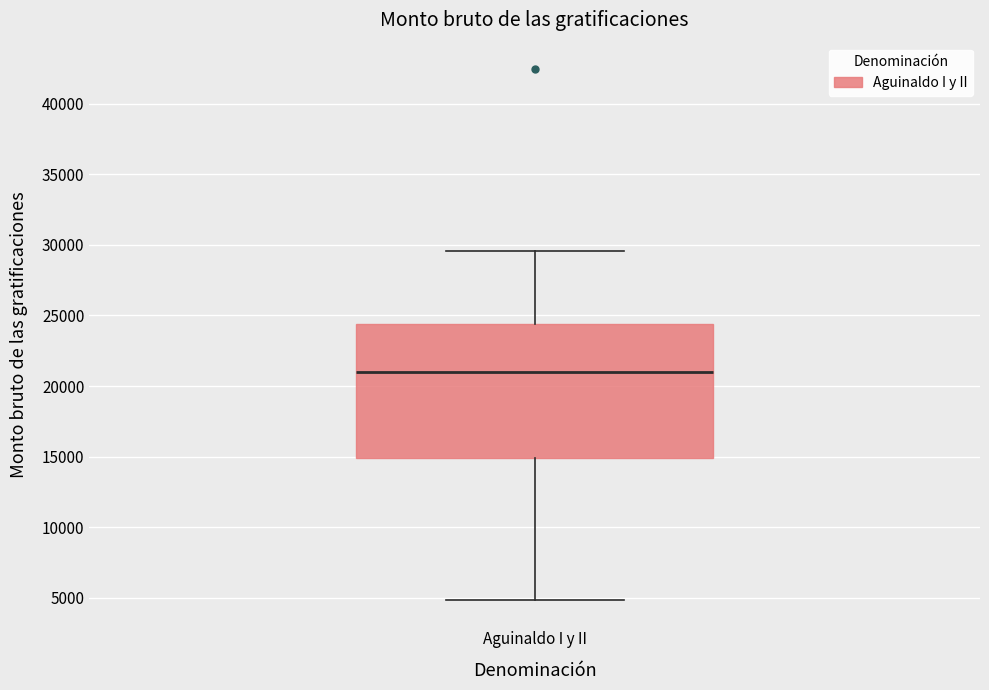

Read this box plot against the y-axis: the position of the median line, the range covered by the box, and the ends of both whiskers. The values are not printed on the chart, so give them approximately, as read against the axis.

median 21000, box 15000 to 24500, whiskers 5000 to 29500